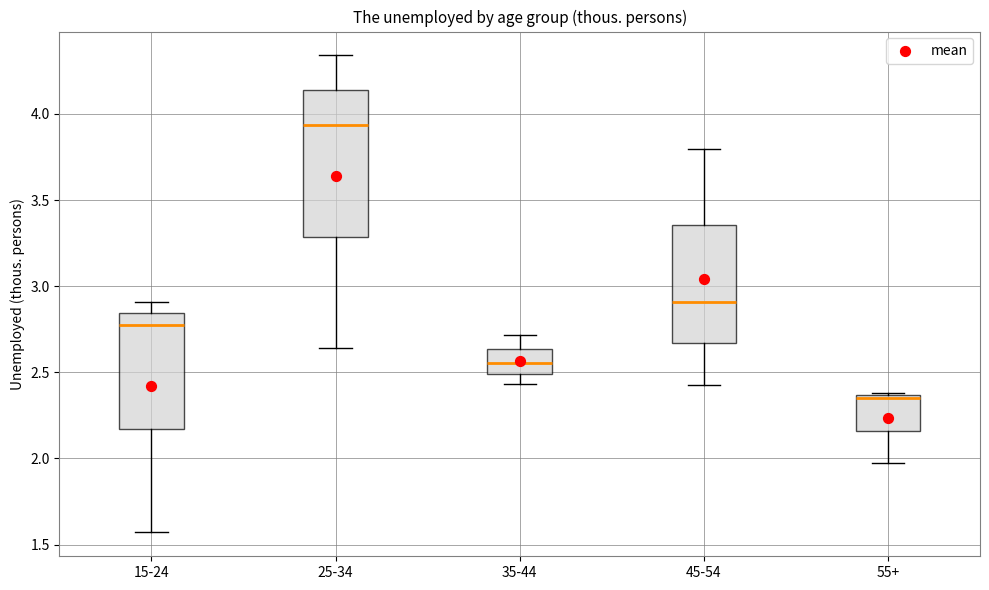

Reading left to right, transcribe this box plot: for each box, give where its median line is, the range the box spans, and where its two whiskers end, as read against the y-axis. The values are not printed on the chart, so give them approximately, as read against the axis.

15-24: median 2.80, box 2.15 to 2.85, whiskers 1.55 to 2.90
25-34: median 3.95, box 3.30 to 4.15, whiskers 2.65 to 4.35
35-44: median 2.55, box 2.50 to 2.65, whiskers 2.45 to 2.70
45-54: median 2.90, box 2.65 to 3.35, whiskers 2.45 to 3.80
55+: median 2.35, box 2.15 to 2.35, whiskers 1.95 to 2.40